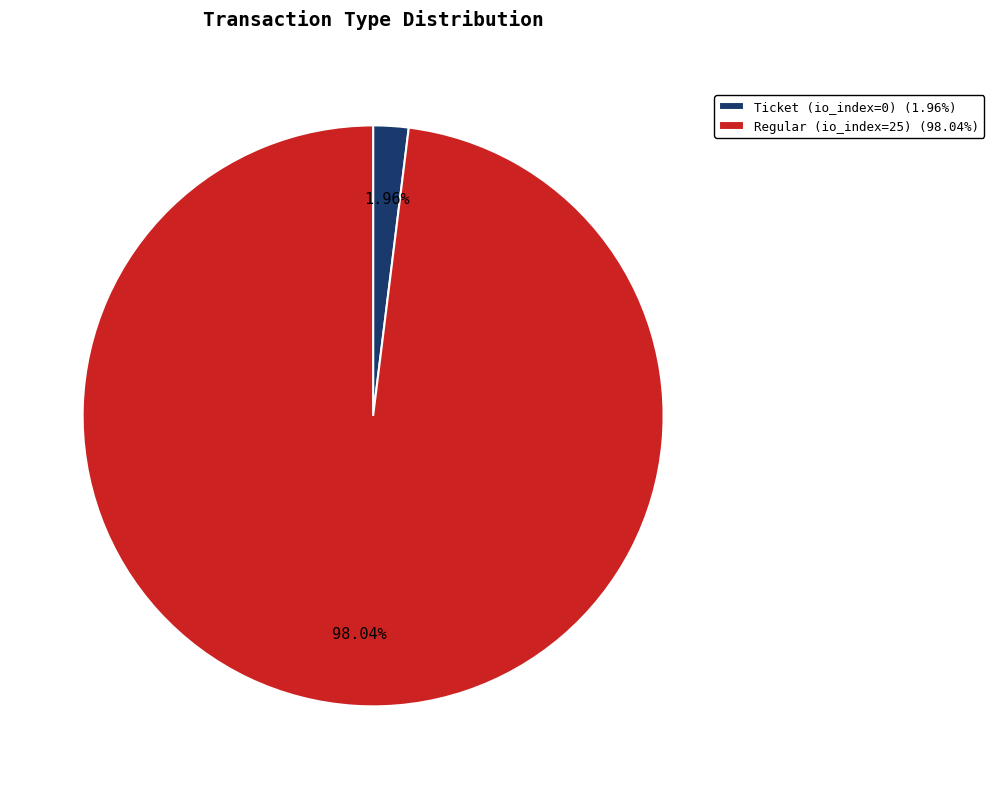

Is Regular (io_index=25) the majority of the pie?

Yes